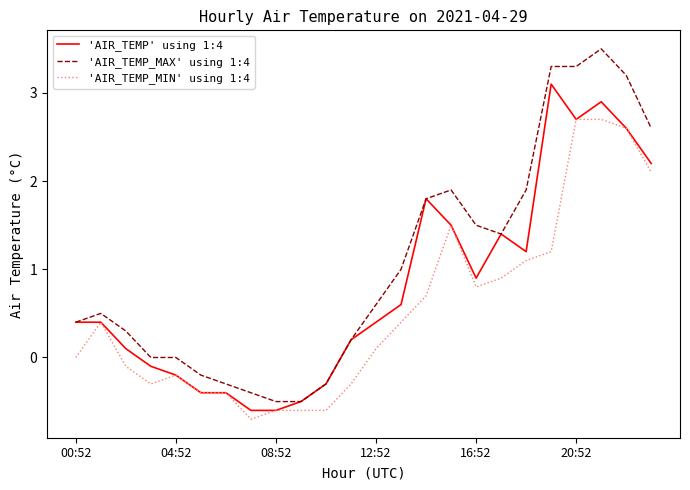

What is the difference between the second highest and second lowest values in the 'AIR_TEMP' using 1:4 series?

3.5